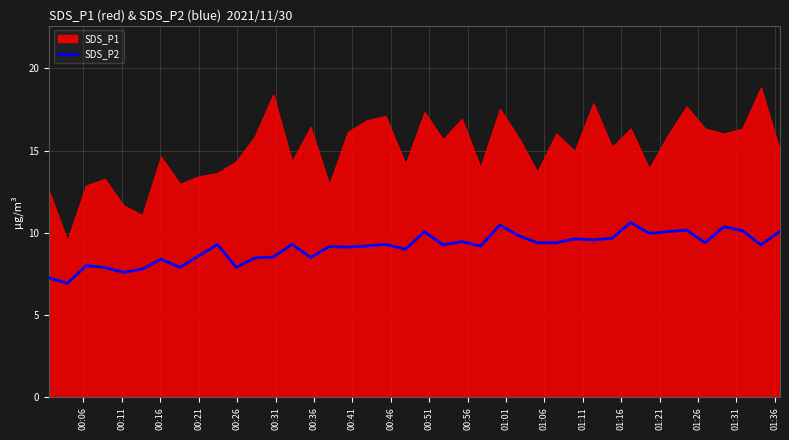

What is the maximum value for SDS_P2?

10.6